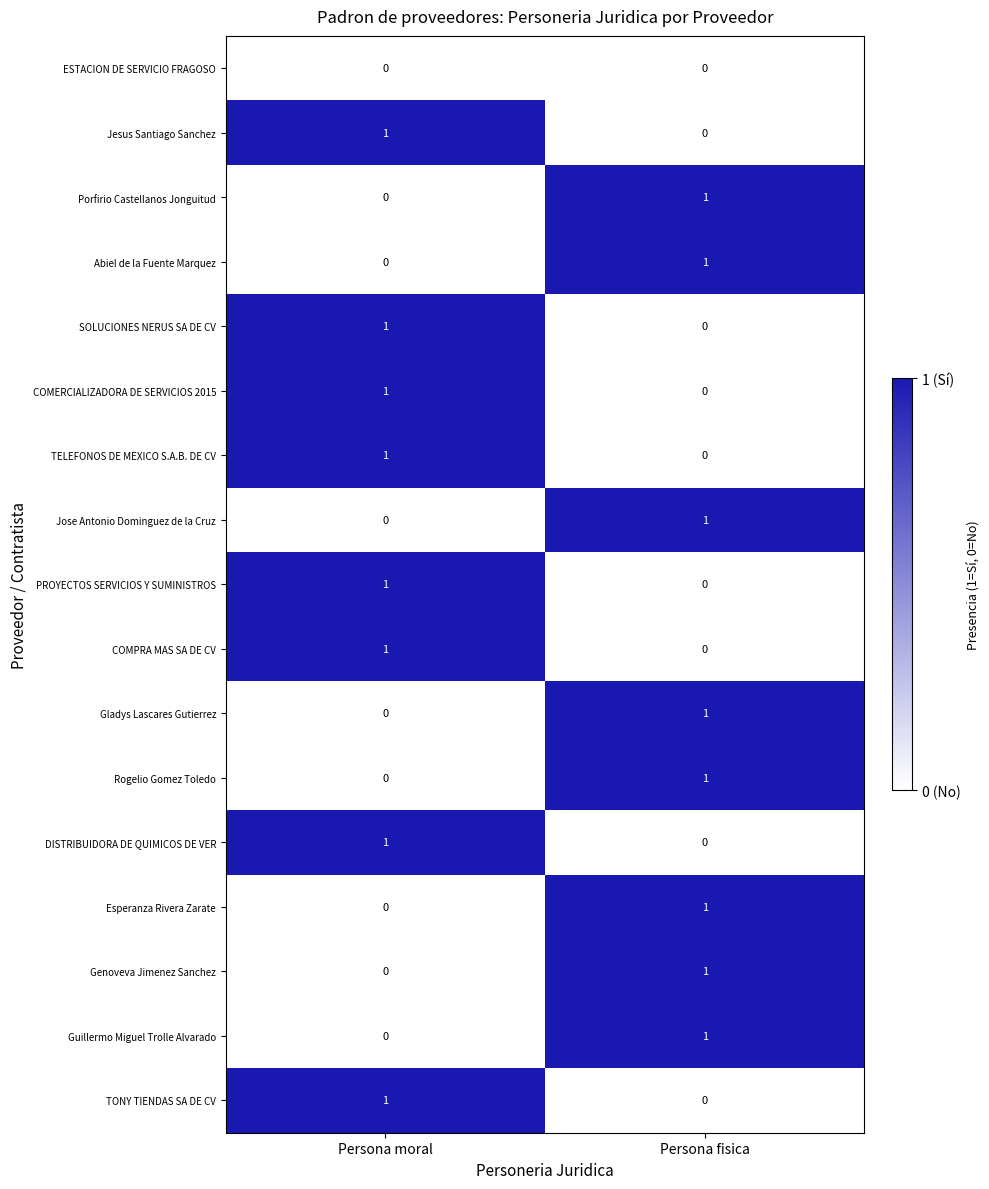

Where is TELEFONOS DE MEXICO S.A.B. DE CV nearest to the value 0?

Persona fisica